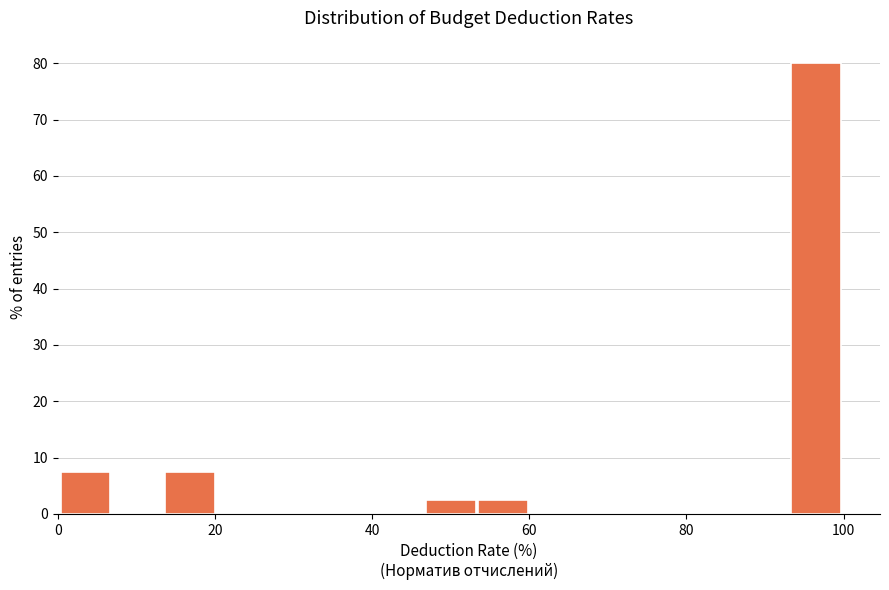

Read against the x-axis, roughly where is the centre of the tallest bar?

96